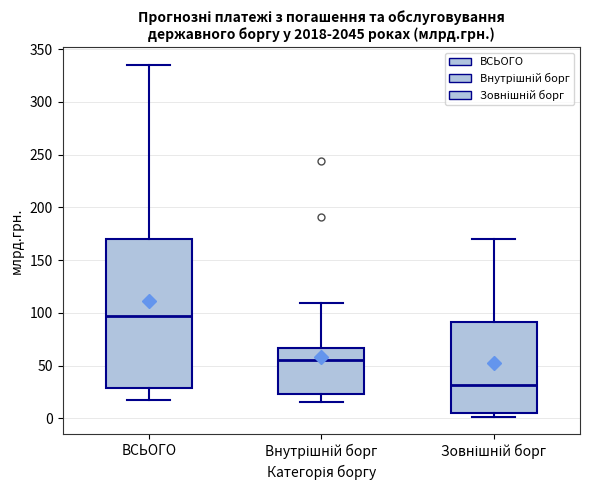

Reading left to right, transcribe this box plot: for each box, give where its median line is, the range the box spans, and where its two whiskers end, as read against the y-axis. The values are not printed on the chart, so give them approximately, as read against the axis.

ВСЬОГО: median 95, box 30 to 170, whiskers 15 to 335
Внутрішній борг: median 55, box 25 to 65, whiskers 15 to 110
Зовнішній борг: median 30, box 5 to 90, whiskers 0 to 170